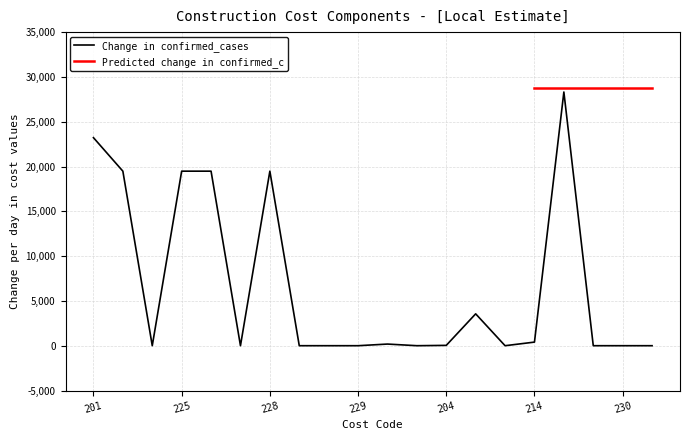

Rank the categories by value from highest to lowest.

215, 201, 202, 225, 226, 228, 205, 214, 203, 204, 222, 227, 216, 223, 229, 231, 232, 217, 230, 206